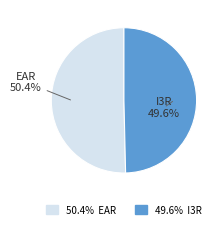

Does any single category account for the majority?

Yes